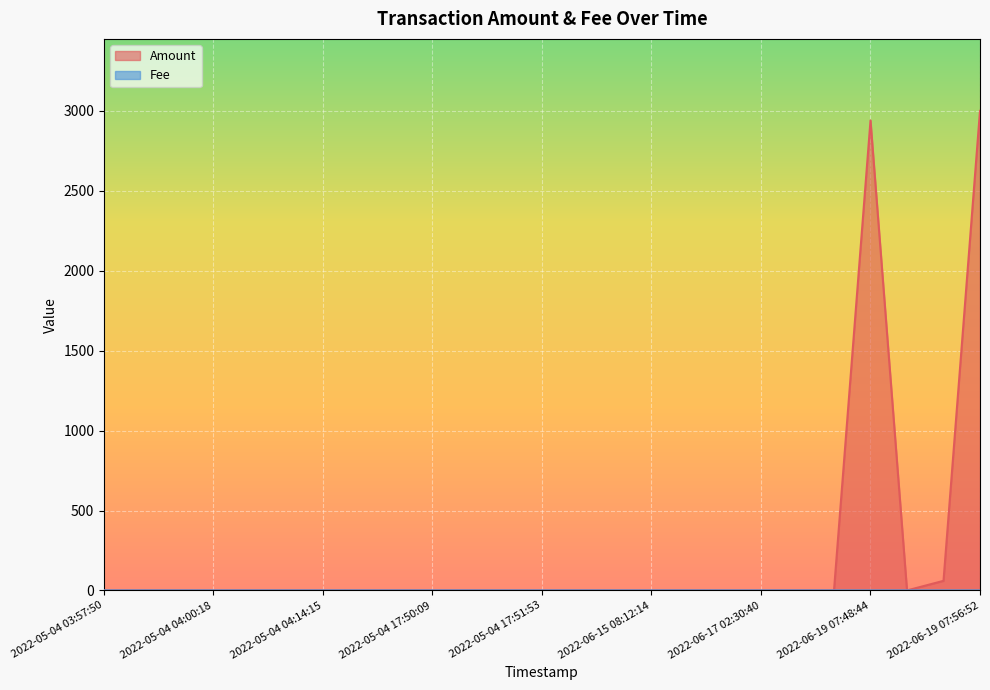

What is the greatest value displayed?

3000.3